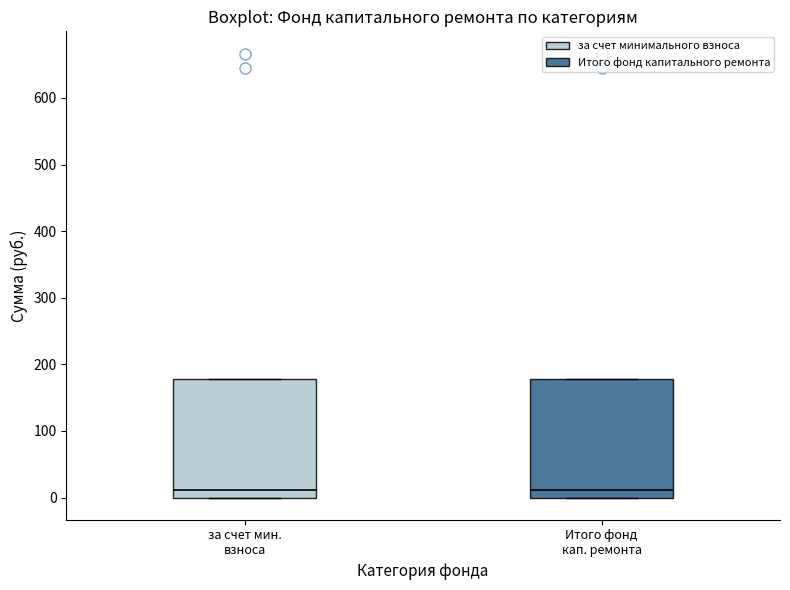

Reading left to right, transcribe this box plot: for each box, give where its median line is, the range the box spans, and where its two whiskers end, as read against the y-axis. The values are not printed on the chart, so give them approximately, as read against the axis.

за счет мин. взноса: median 10, box 0 to 180, whiskers 0 to 180
Итого фонд кап. ремонта: median 10, box 0 to 180, whiskers 0 to 180